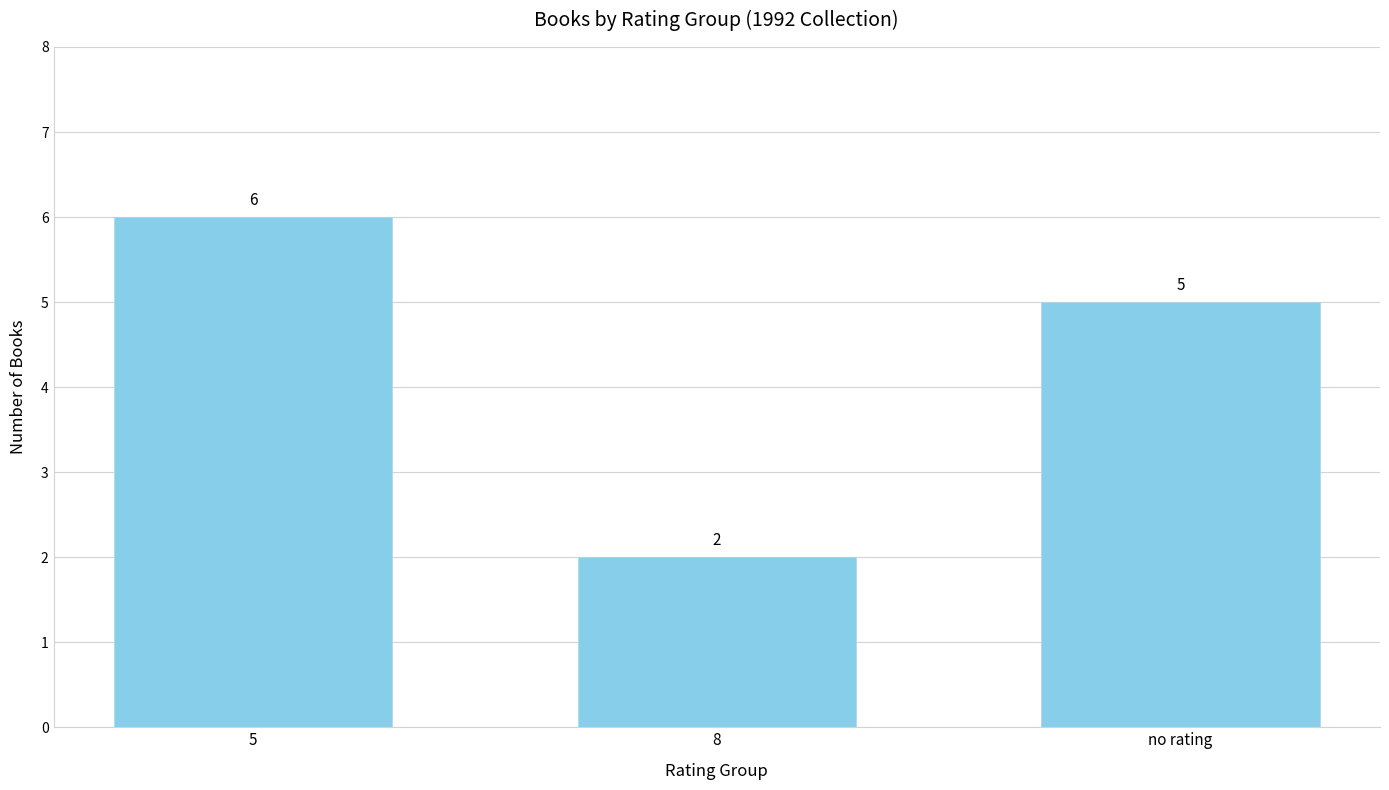

Count the values in the range 2 to 6.

3